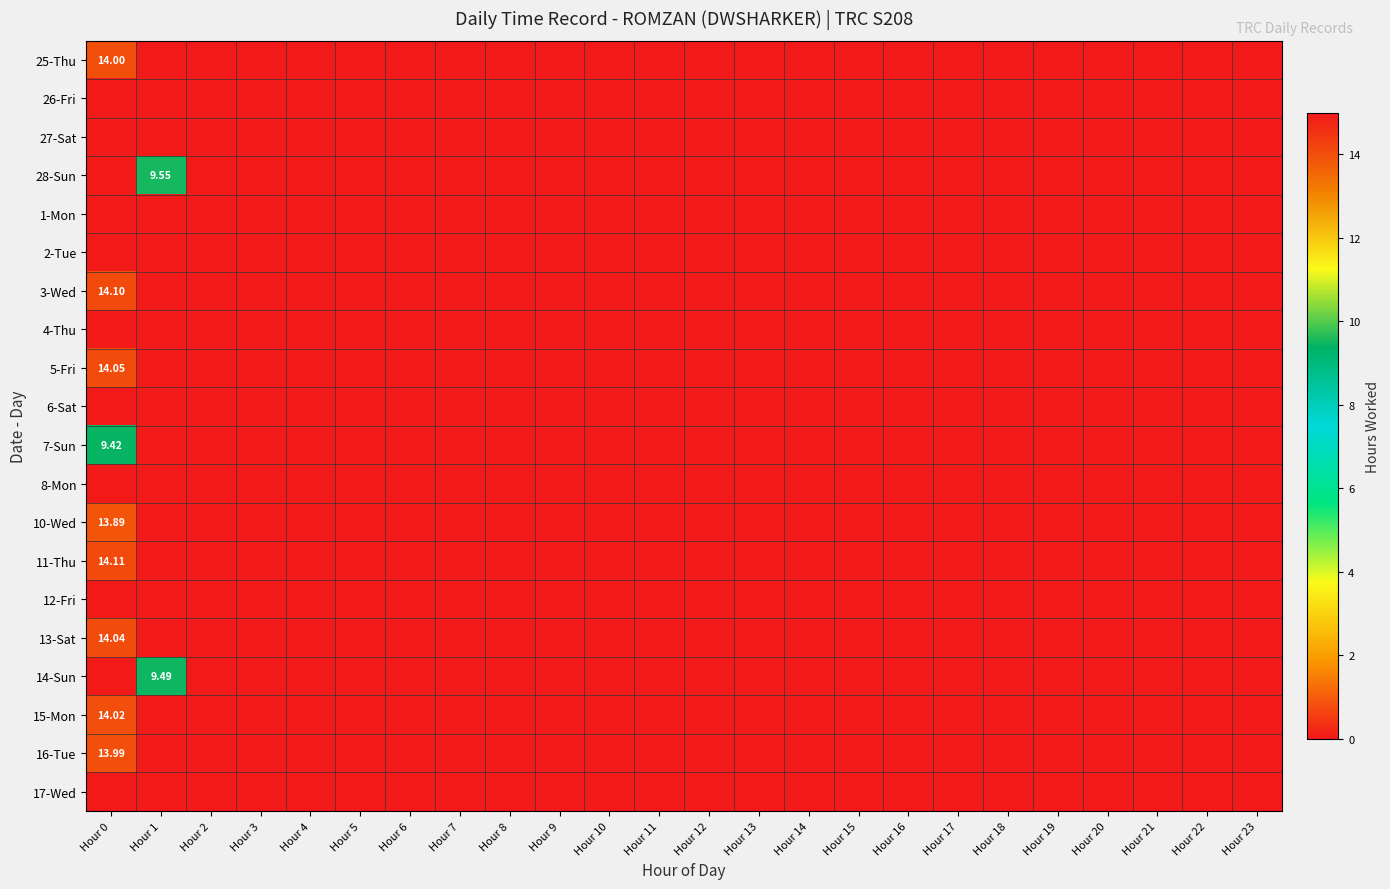

At Hour 5, list the series in order from largest to smallest.

25-Thu, 26-Fri, 27-Sat, 28-Sun, 1-Mon, 2-Tue, 3-Wed, 4-Thu, 5-Fri, 6-Sat, 7-Sun, 8-Mon, 10-Wed, 11-Thu, 12-Fri, 13-Sat, 14-Sun, 15-Mon, 16-Tue, 17-Wed